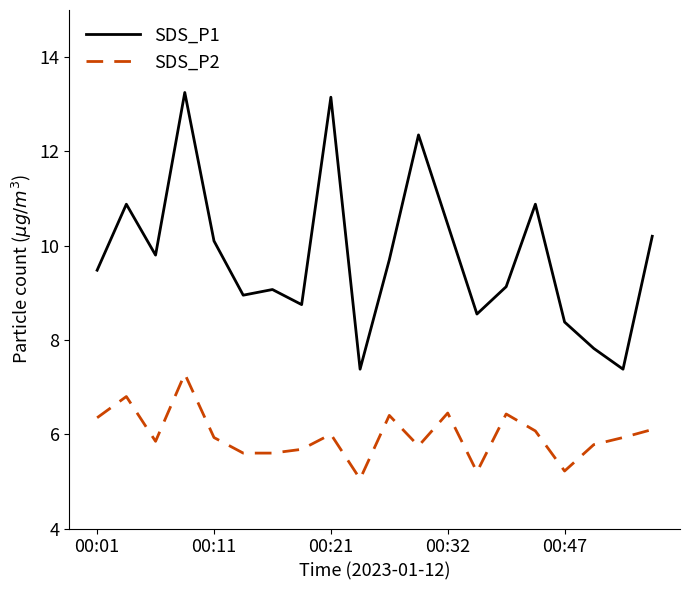

Which series has the largest range (max minus min)?

SDS_P1